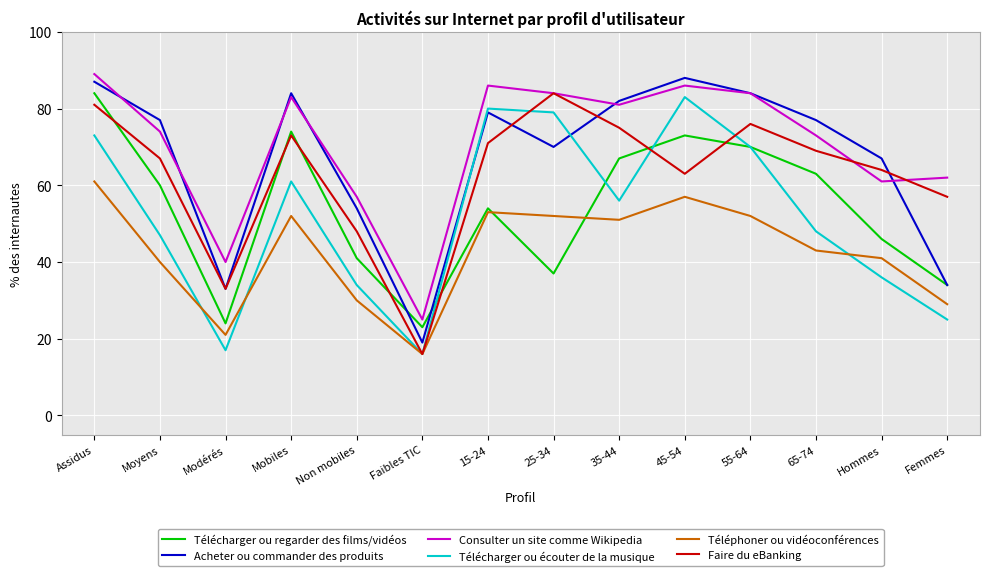

Which series changed the most between 55-64 and 65-74?

Télécharger ou écouter de la musique